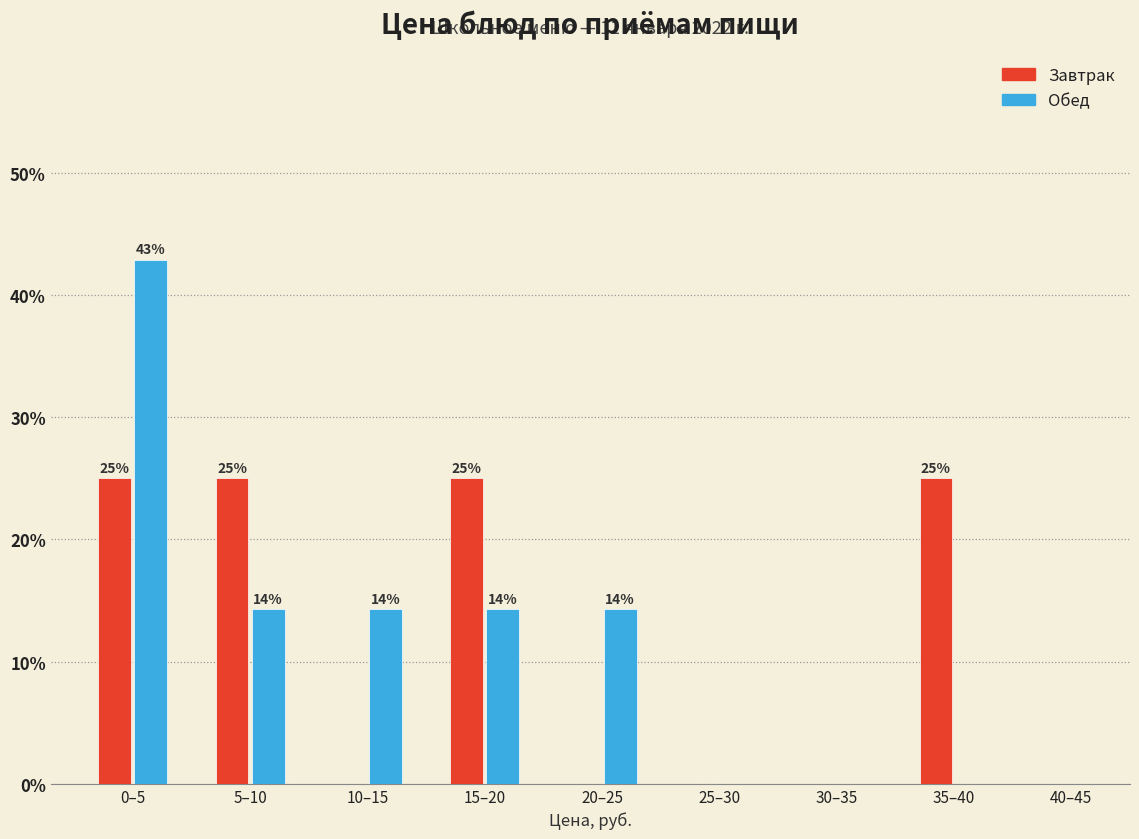

What is the sum of all Завтрак values?

100.0